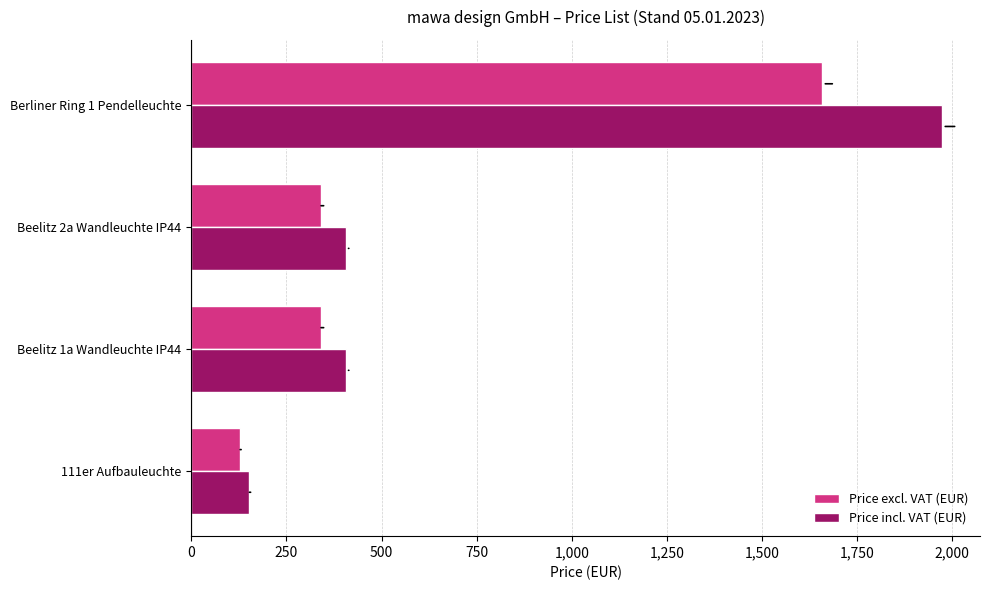

At which category is the sum across all series the highest?

Berliner Ring 1 Pendelleuchte